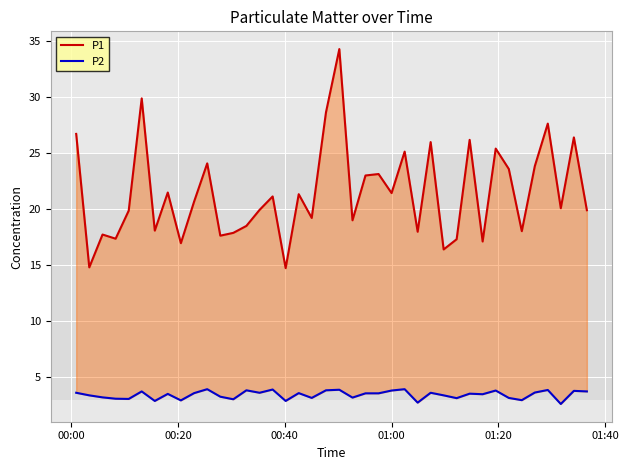

True or false: P2 and P1 intersect in this chart.

False